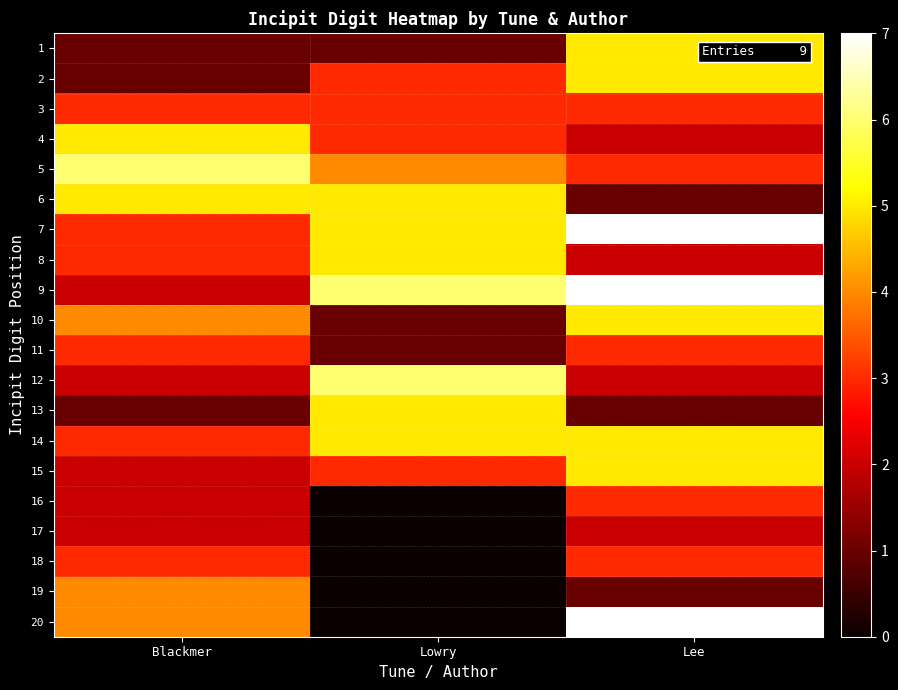

Reading left to right, extract all data points from this chart.

1: Blackmer=1	Lowry=1	Lee=5
2: Blackmer=1	Lowry=3	Lee=5
3: Blackmer=3	Lowry=3	Lee=3
4: Blackmer=5	Lowry=3	Lee=2
5: Blackmer=6	Lowry=4	Lee=3
6: Blackmer=5	Lowry=5	Lee=1
7: Blackmer=3	Lowry=5	Lee=7
8: Blackmer=3	Lowry=5	Lee=2
9: Blackmer=2	Lowry=6	Lee=7
10: Blackmer=4	Lowry=1	Lee=5
11: Blackmer=3	Lowry=1	Lee=3
12: Blackmer=2	Lowry=6	Lee=2
13: Blackmer=1	Lowry=5	Lee=1
14: Blackmer=3	Lowry=5	Lee=5
15: Blackmer=2	Lowry=3	Lee=5
16: Blackmer=2	Lowry=0	Lee=3
17: Blackmer=2	Lowry=0	Lee=2
18: Blackmer=3	Lowry=0	Lee=3
19: Blackmer=4	Lowry=0	Lee=1
20: Blackmer=4	Lowry=0	Lee=7